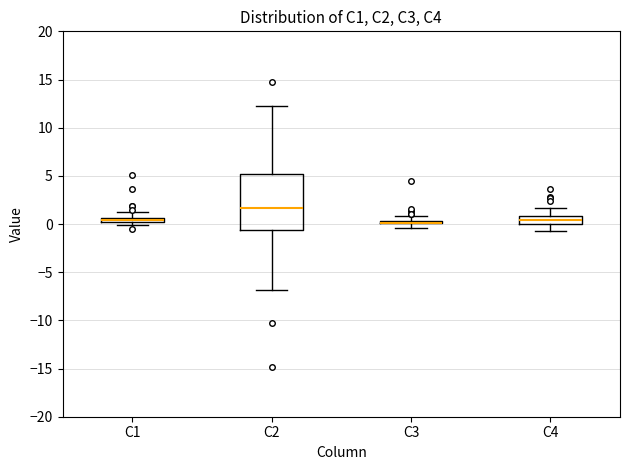

Comparing the boxes themselves (not the whiskers), which one is the tallest?

C2